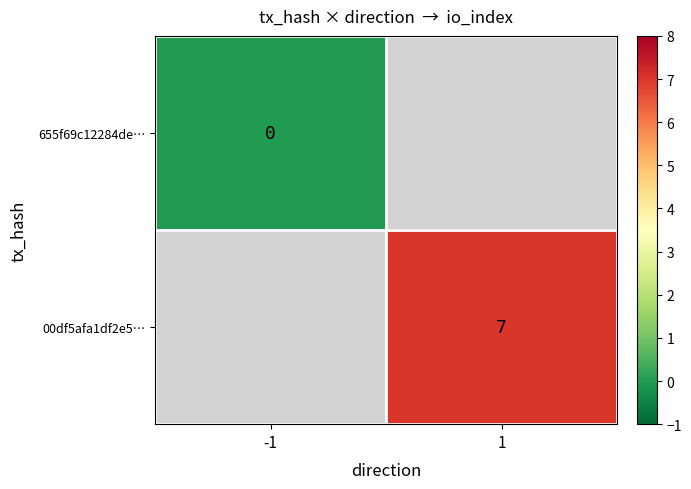

How many categories are shown in the chart?

2